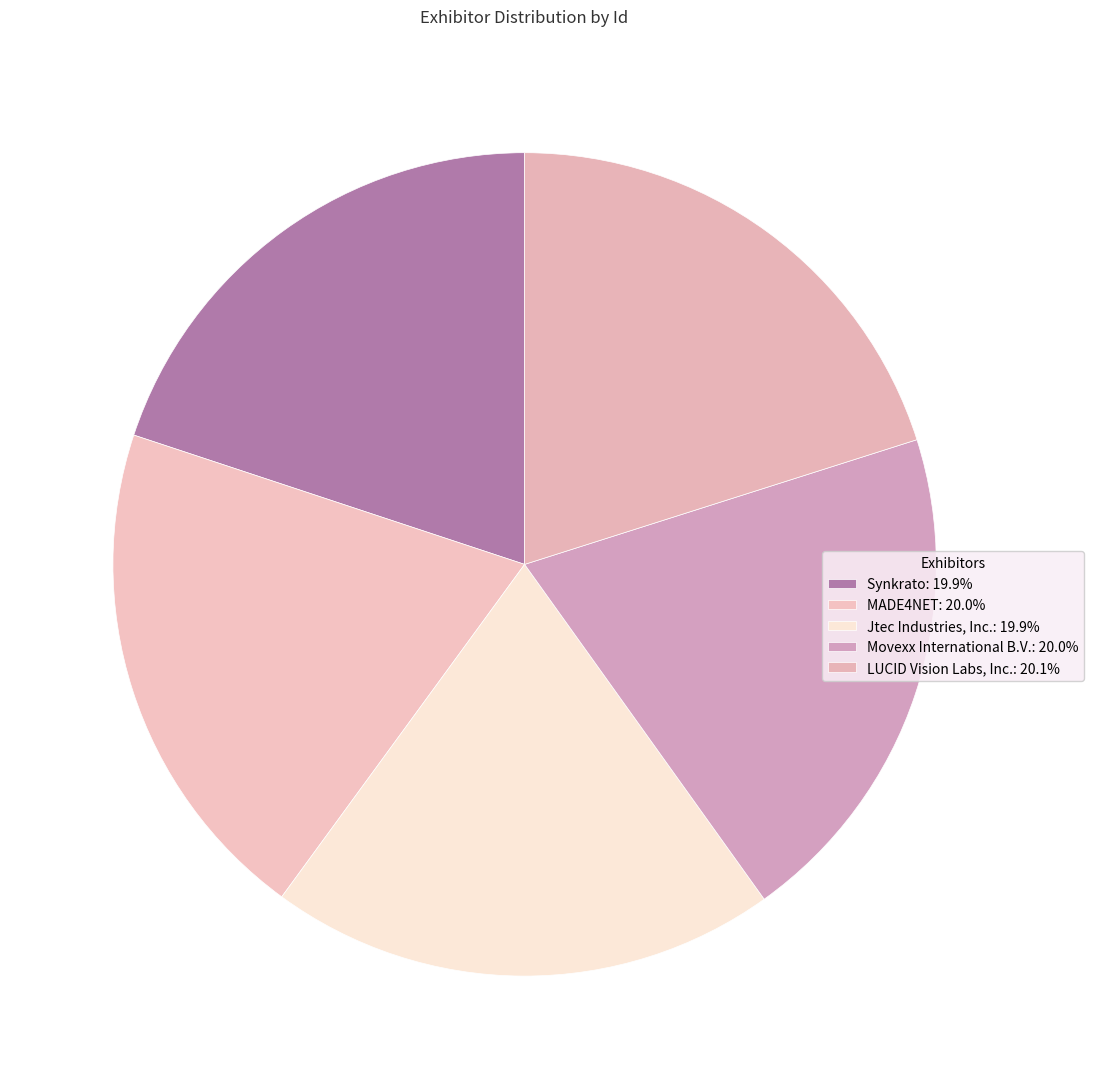

How many segments does this pie chart have?

5